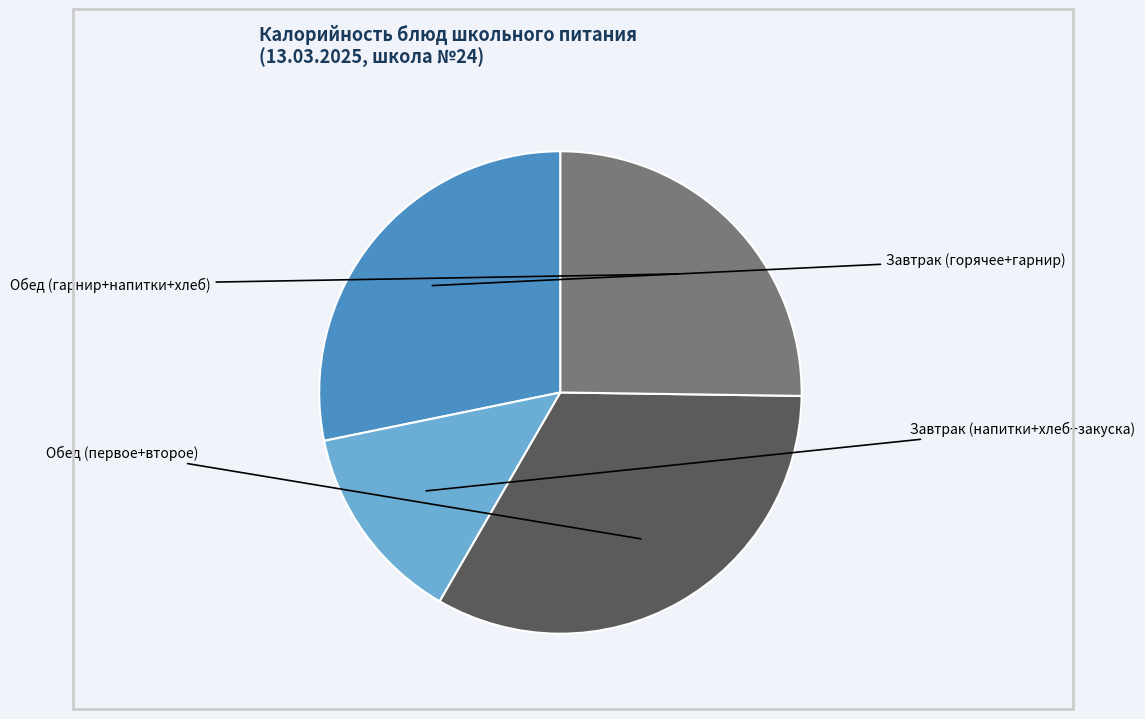

Does any single category account for the majority?

No